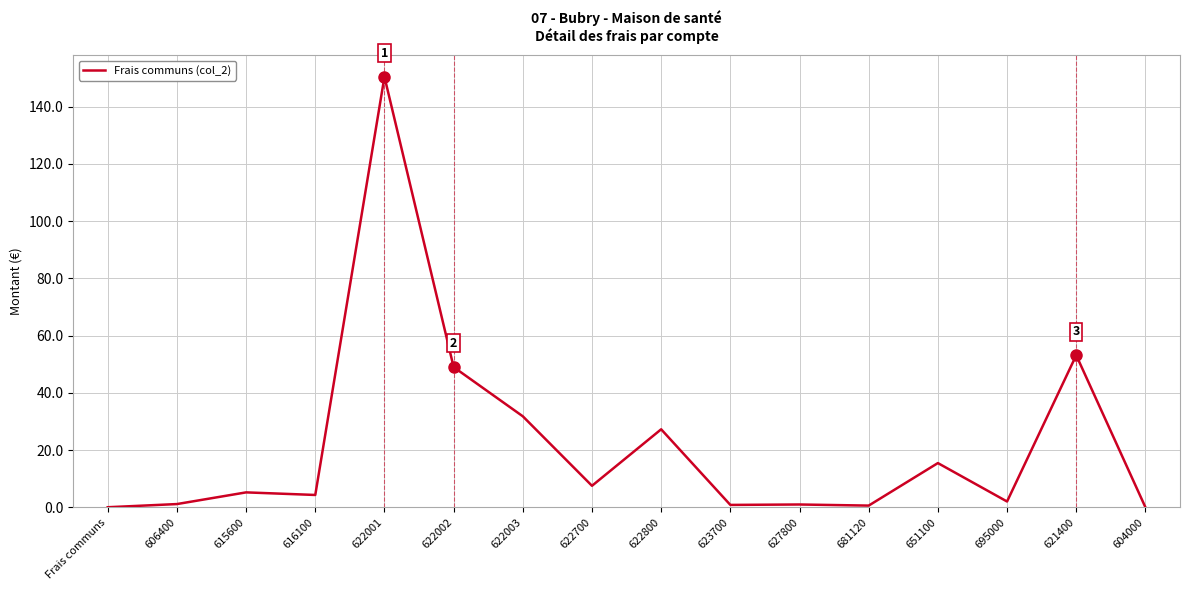

Where is the data nearest to the value 75?

621400